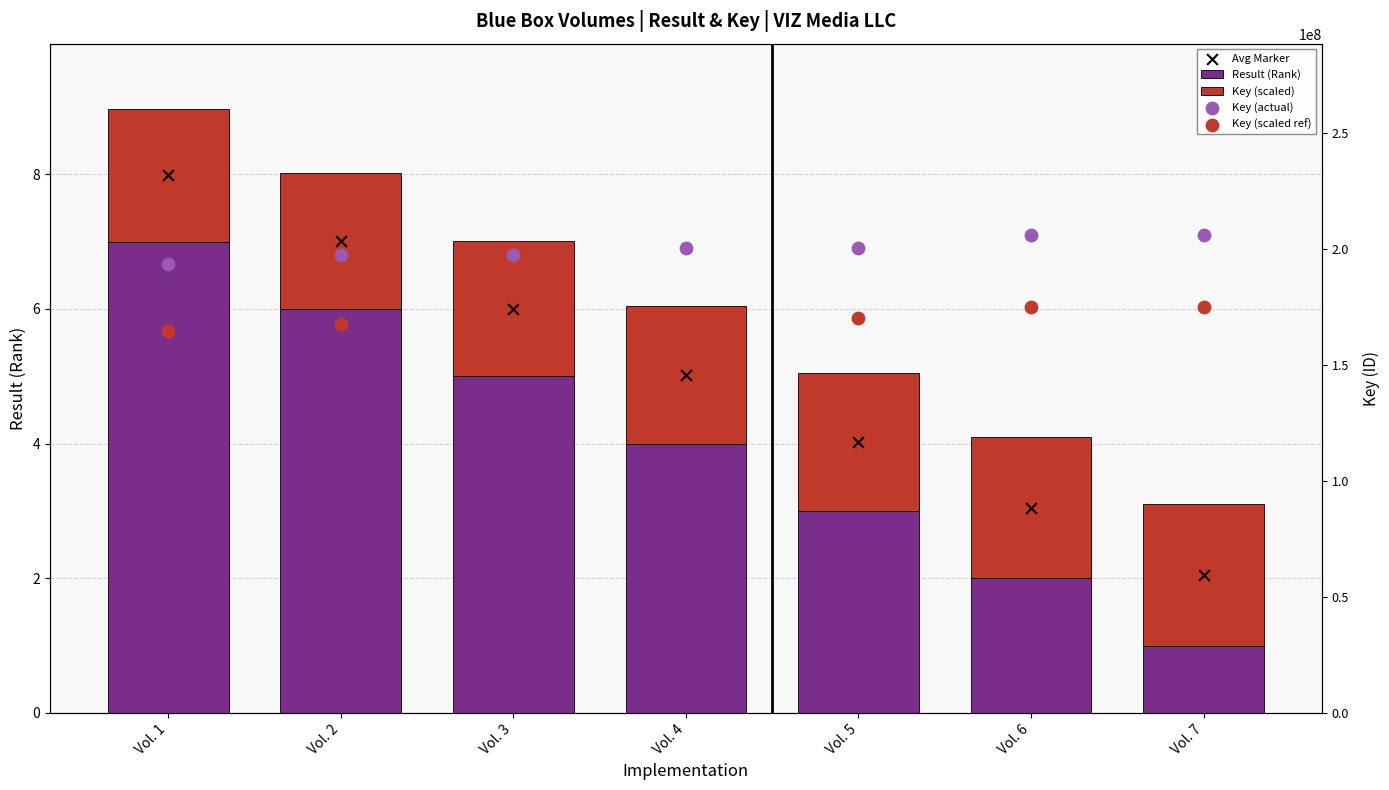

What are all the series names shown in the legend?

Result (Rank), Key (scaled), Avg Marker, Key (actual), Key (scaled ref)